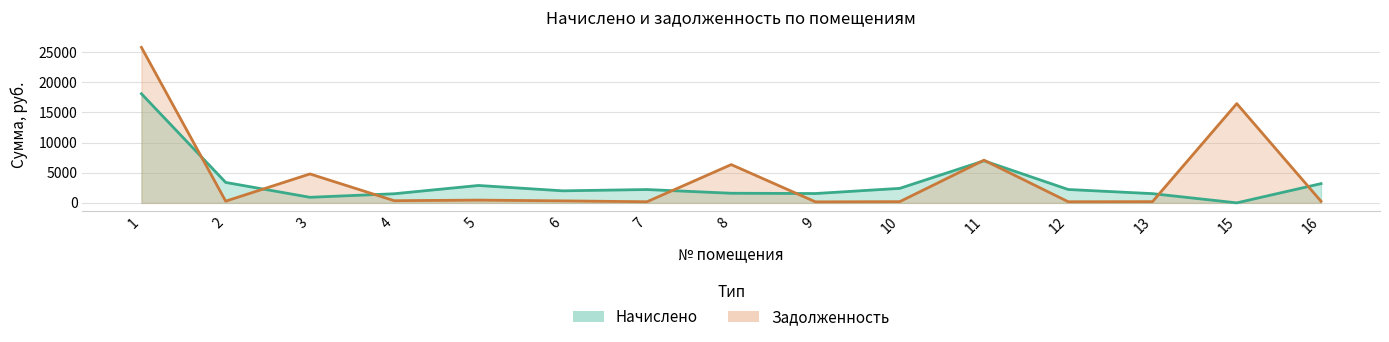

True or false: Начислено and Задолженность intersect in this chart.

True